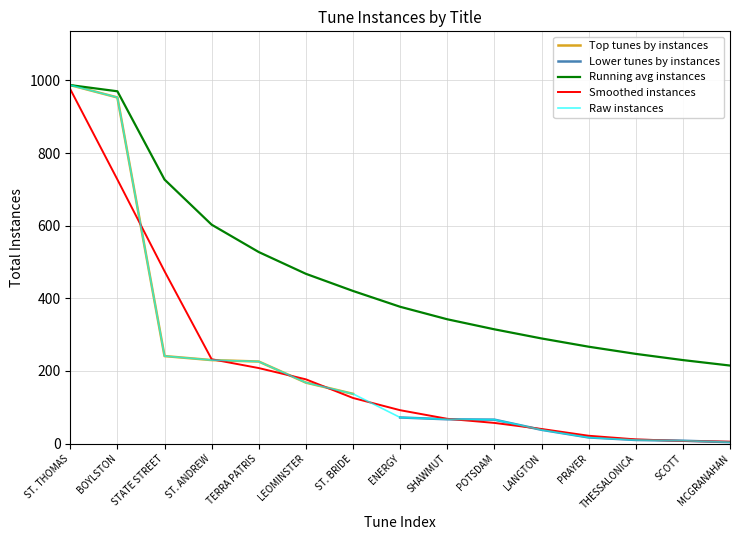

What is the minimum value shown in the chart?

4